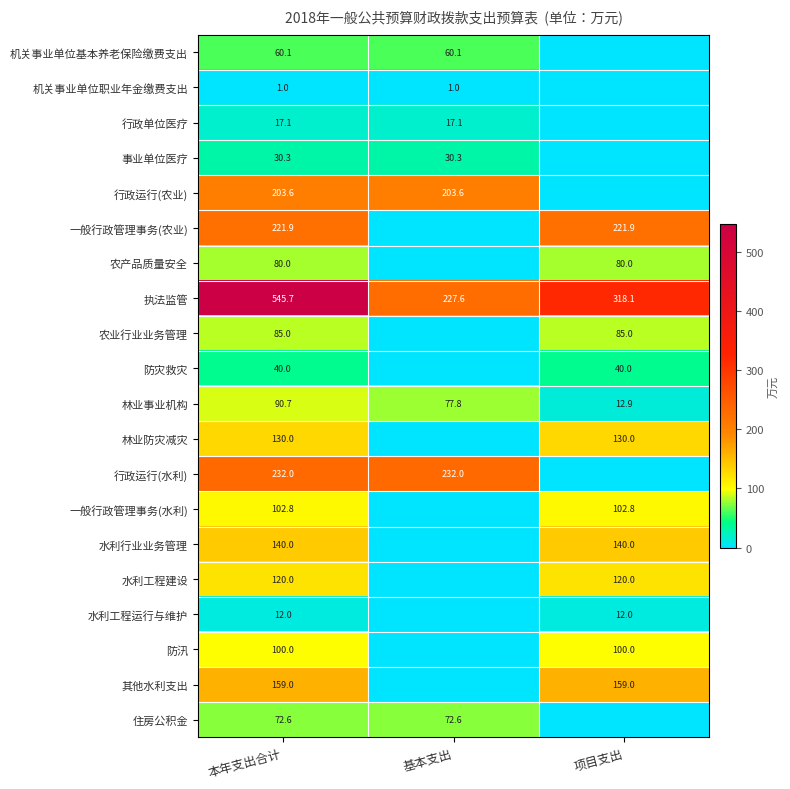

Count the number of data series in this chart.

20